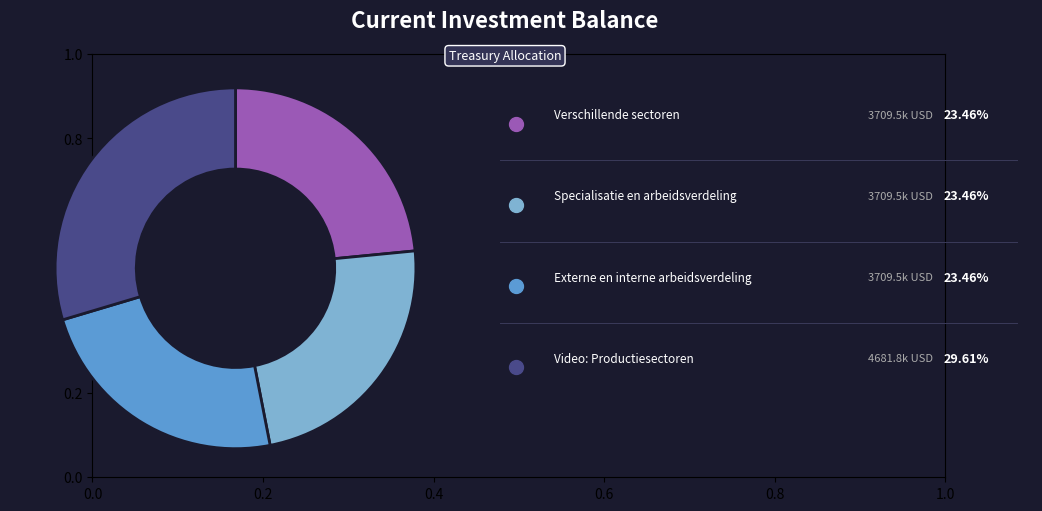

Does any single category account for the majority?

No